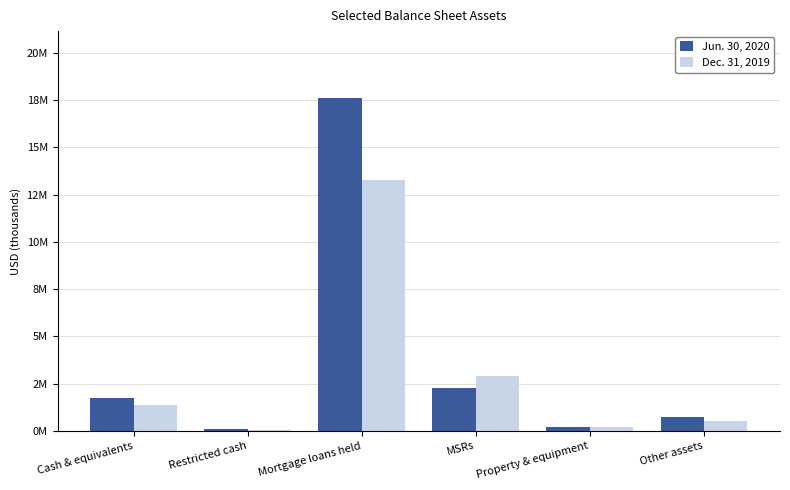

Reading right to left, list all the values displayed in this chart.

Jun. 30, 2020: Other assets=714789	Property & equipment=192173	MSRs=2289209	Mortgage loans held=17628535	Restricted cash=78367	Cash & equivalents=1724035
Dec. 31, 2019: Other assets=499658	Property & equipment=176446	MSRs=2874972	Mortgage loans held=13275735	Restricted cash=61154	Cash & equivalents=1350972